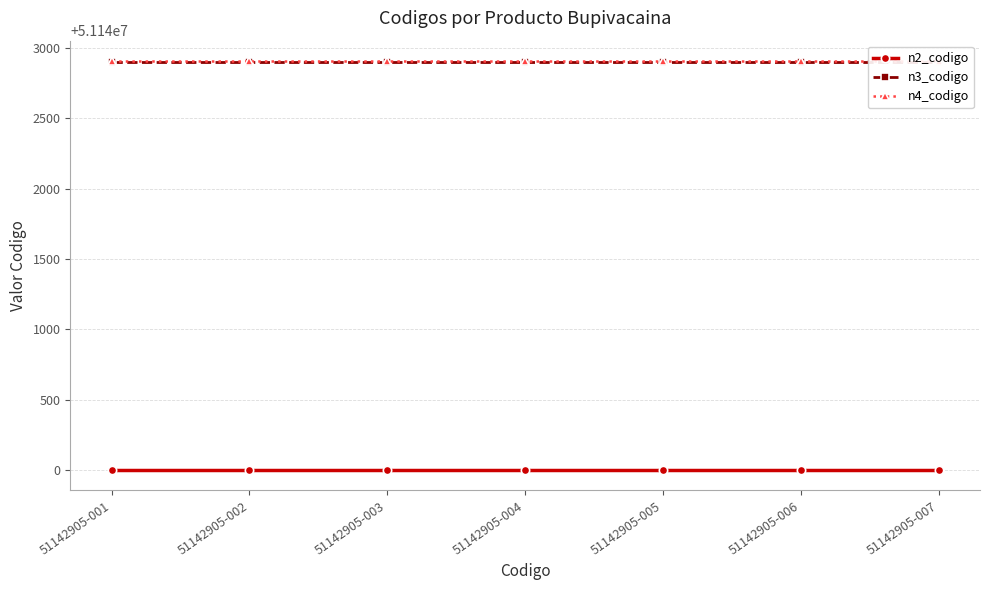

What is the spread (max minus min) of values at 51142905-005?

2905